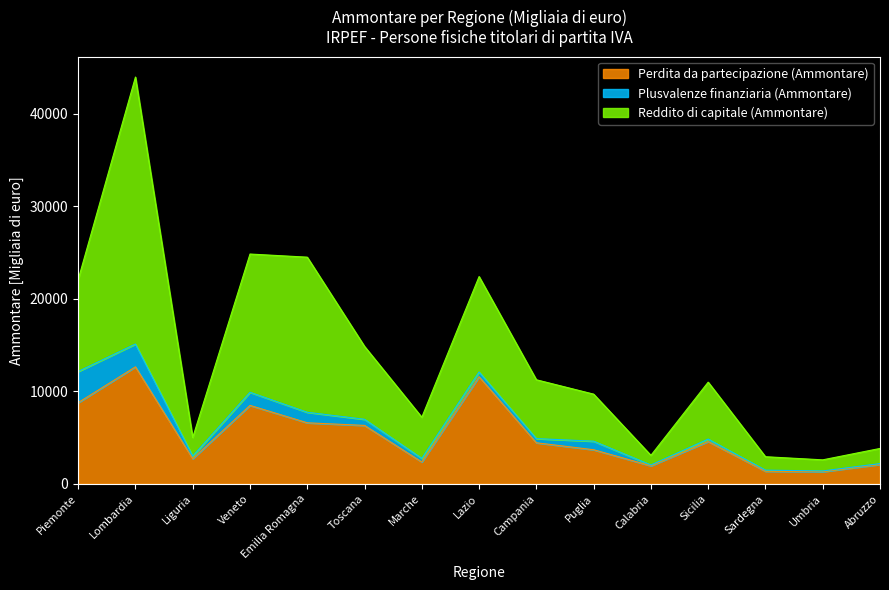

What is the total value across all series at Lombardia?

43970